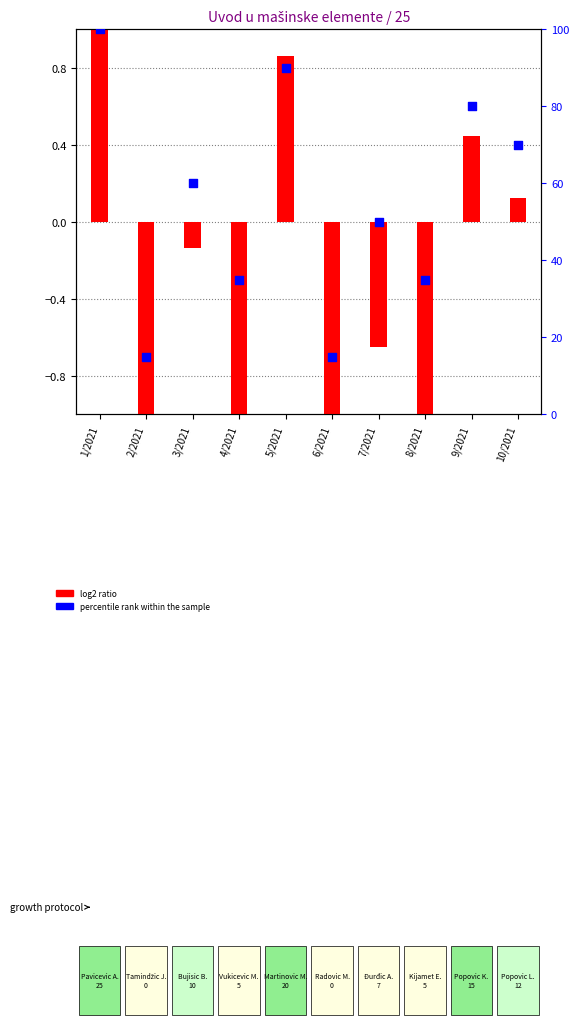

Is the value of percentile rank within the sample at 3/2021 greater than the value of log2 ratio at 7/2021?

Yes